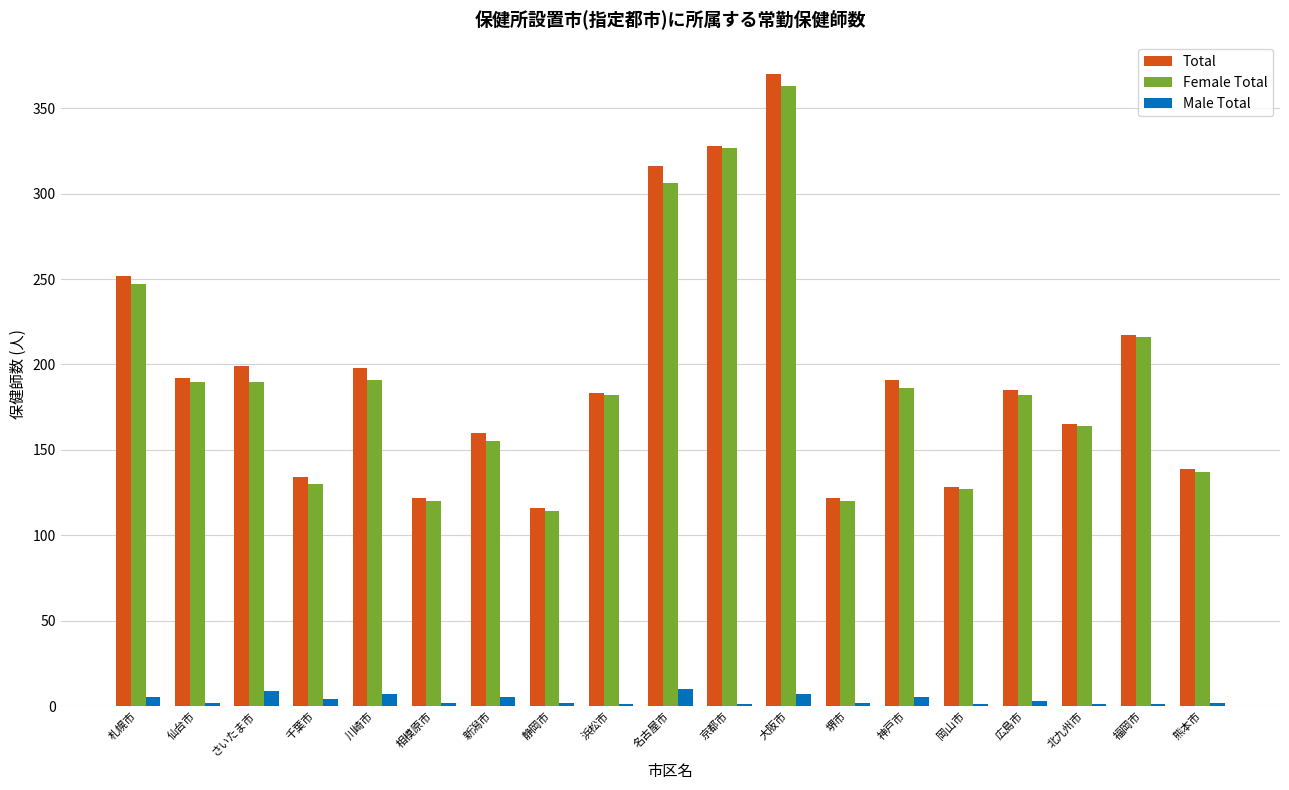

What is the sum of all Male Total values?

70